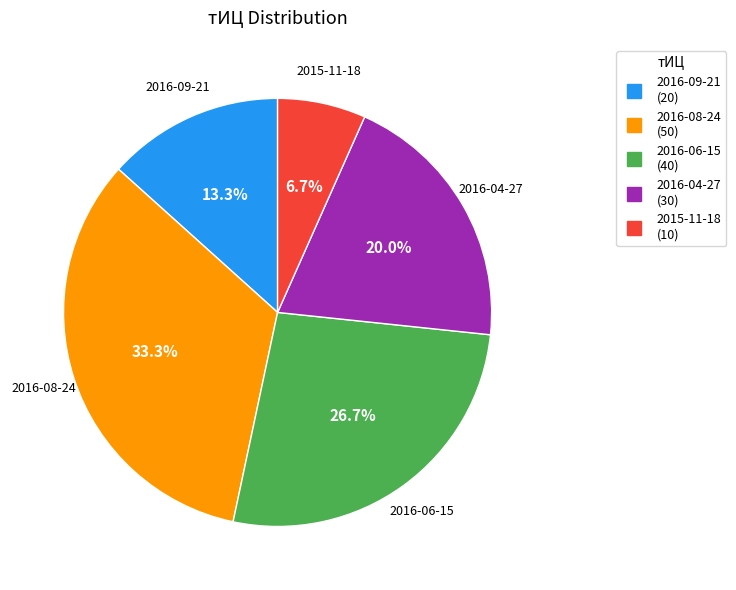

Which slice is the largest?

2016-08-24